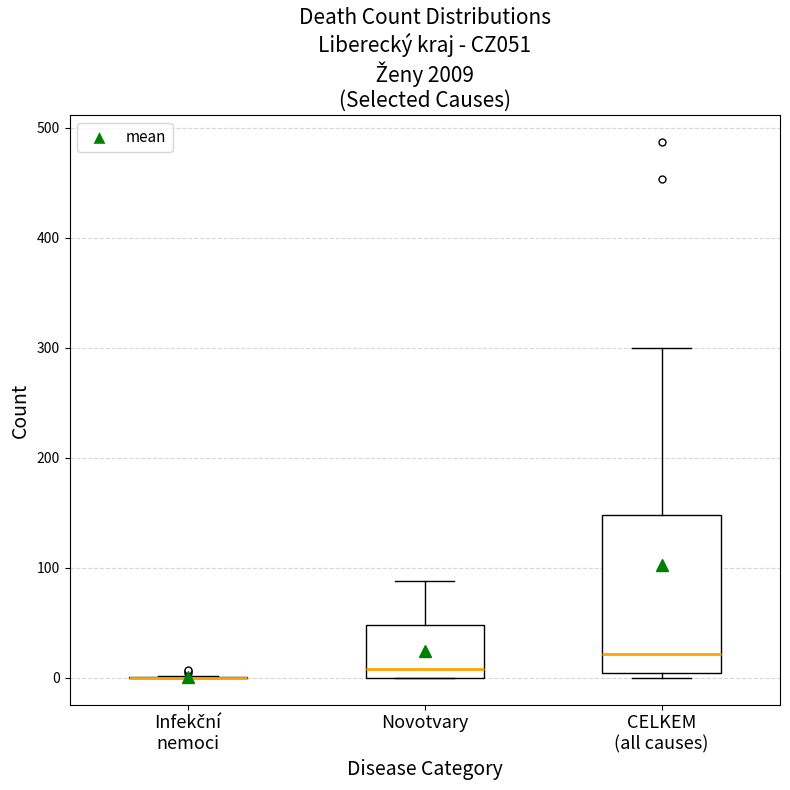

Reading left to right, read every box against the y-axis: the position of its median line, the range the box covers, and the ends of its whiskers. The values are not printed on the chart, so give them approximately, as read against the axis.

Infekční nemoci: box collapsed to a line at 0, whiskers 0 to 0
Novotvary: median 10, box 0 to 50, whiskers 0 to 90
CELKEM (all causes): median 20, box 0 to 150, whiskers 0 (just below the box's lower edge) to 300